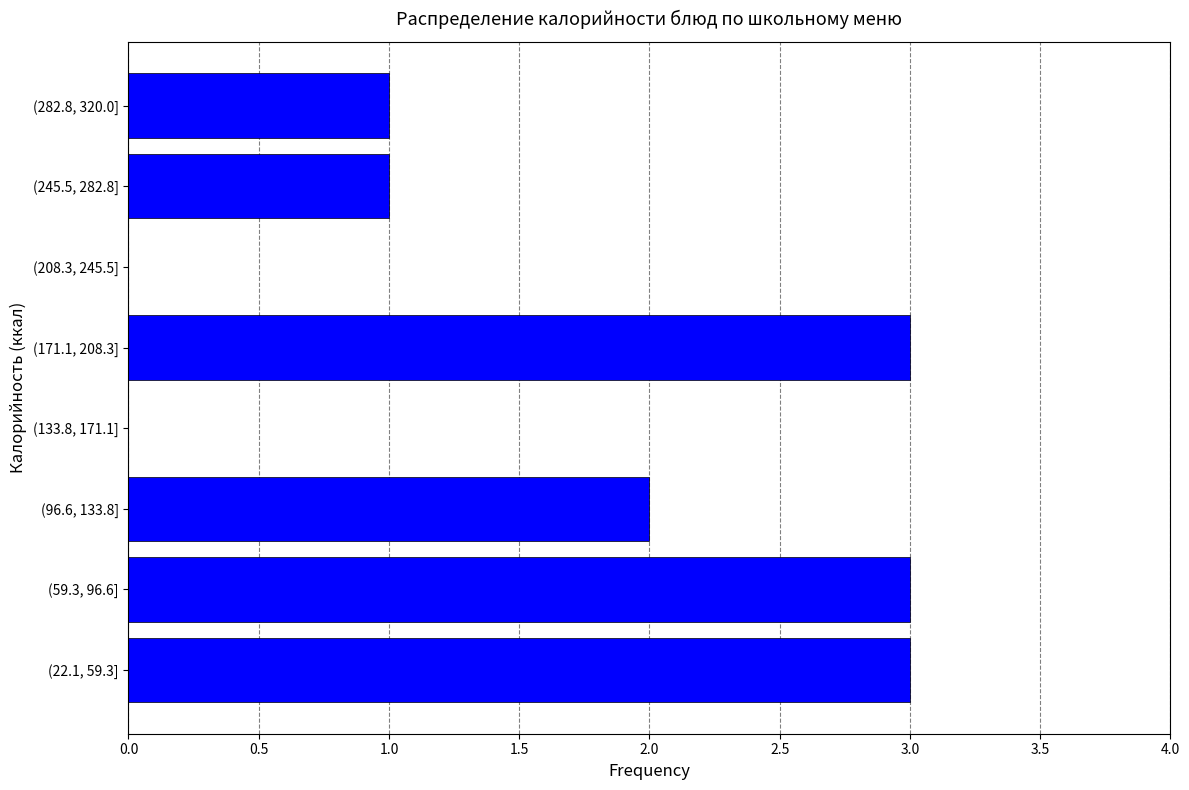

Reading top to bottom, what are all the values shown in this chart?

(282.8, 320.0]=1	(245.5, 282.8]=1	(208.3, 245.5]=0	(171.1, 208.3]=3	(133.8, 171.1]=0	(96.6, 133.8]=2	(59.3, 96.6]=3	(22.1, 59.3]=3